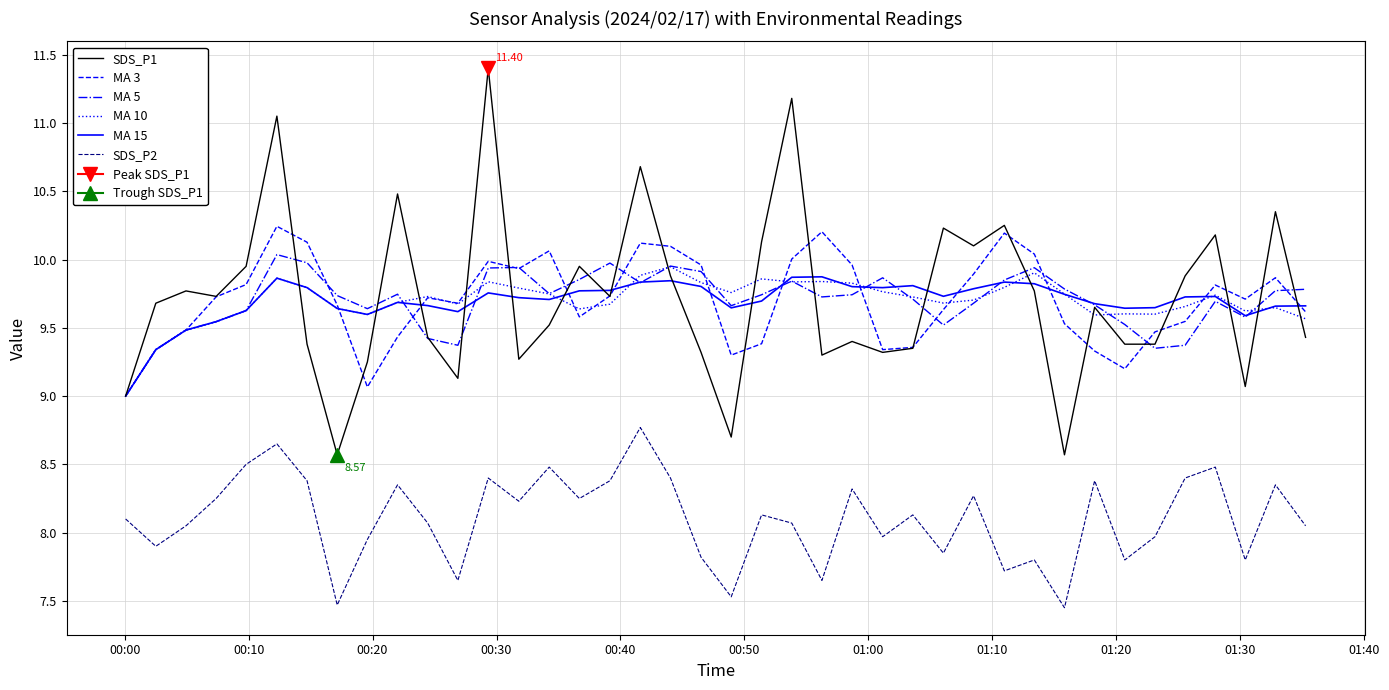

What is the difference between the maximum and second lowest values in the SDS_P1 series?

2.8